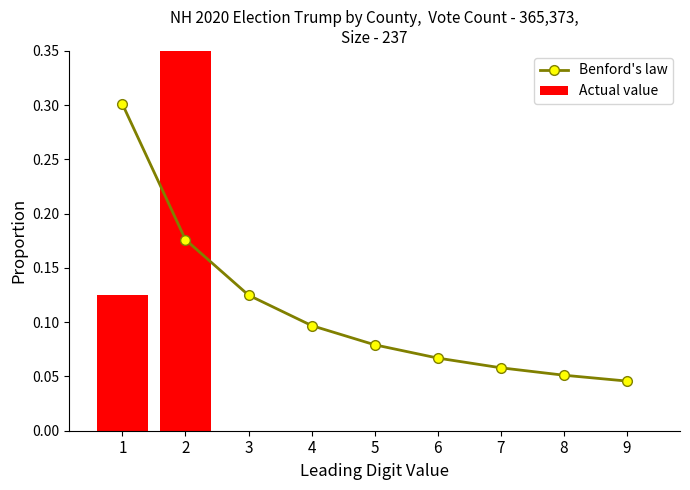

Which series has the largest range (max minus min)?

Actual value